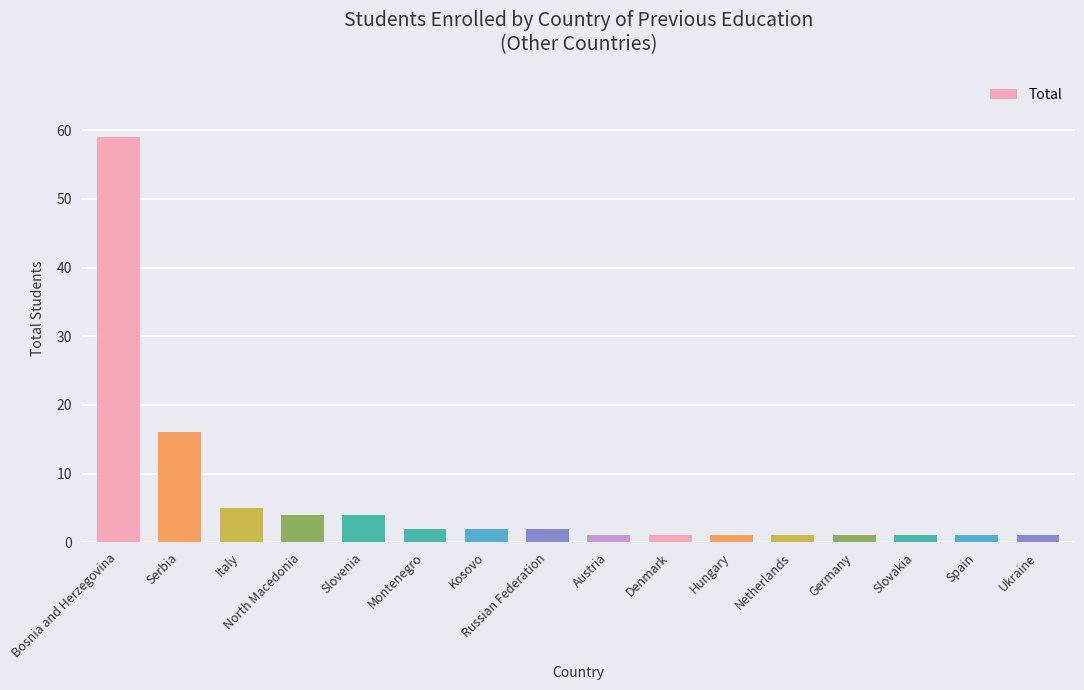

True or false: the data shows 1 at Denmark.

True